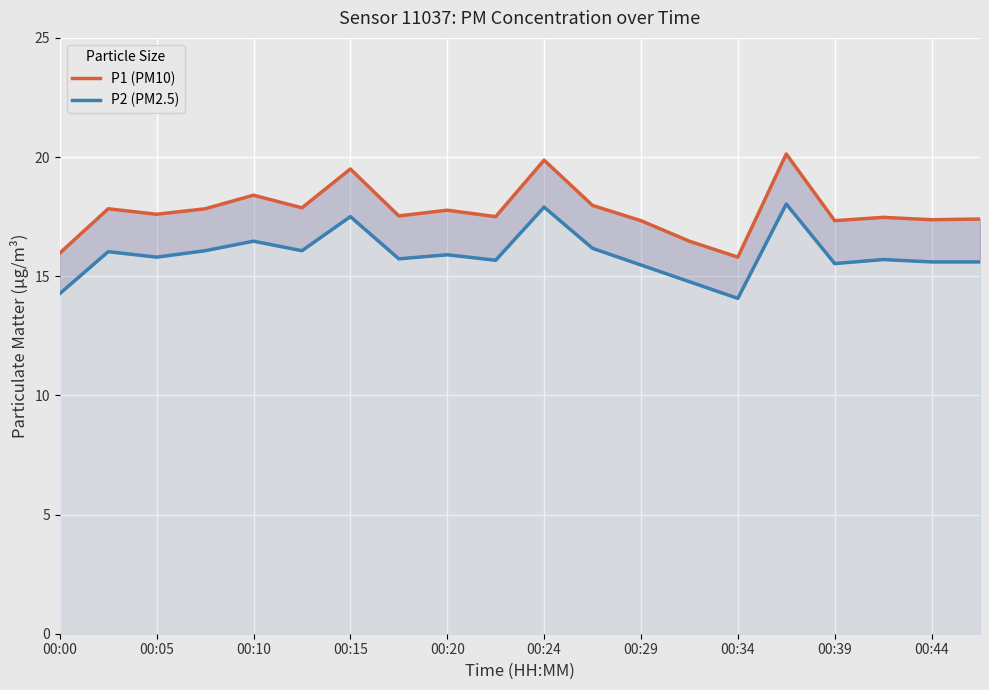

Which series has the largest range (max minus min)?

P1 (PM10)